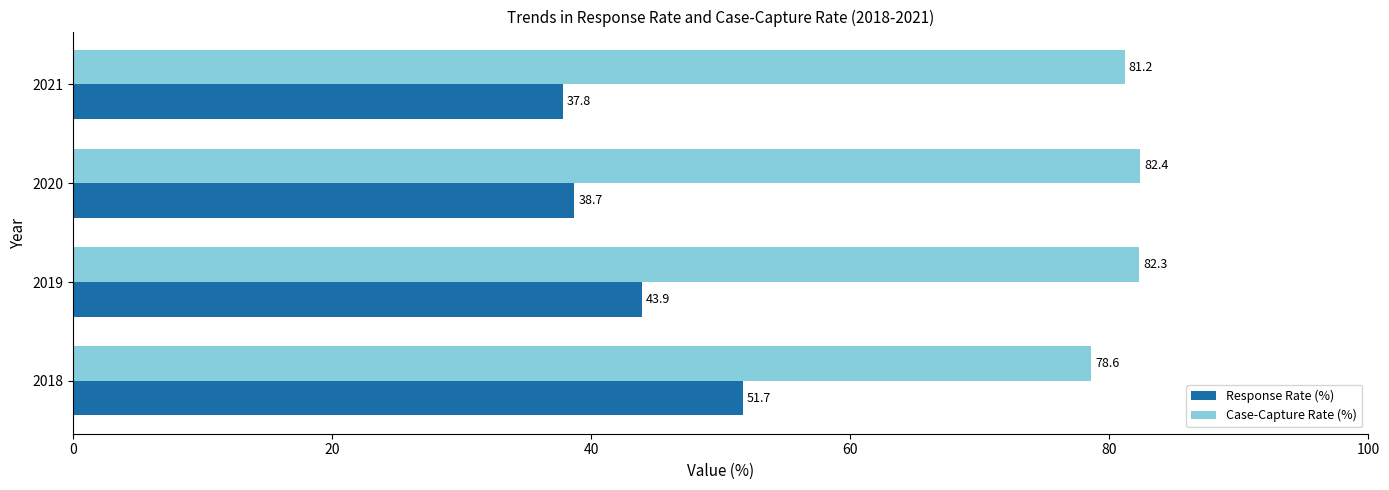

What is the difference between the maximum and second lowest values in the Case-Capture Rate (%) series?

1.2